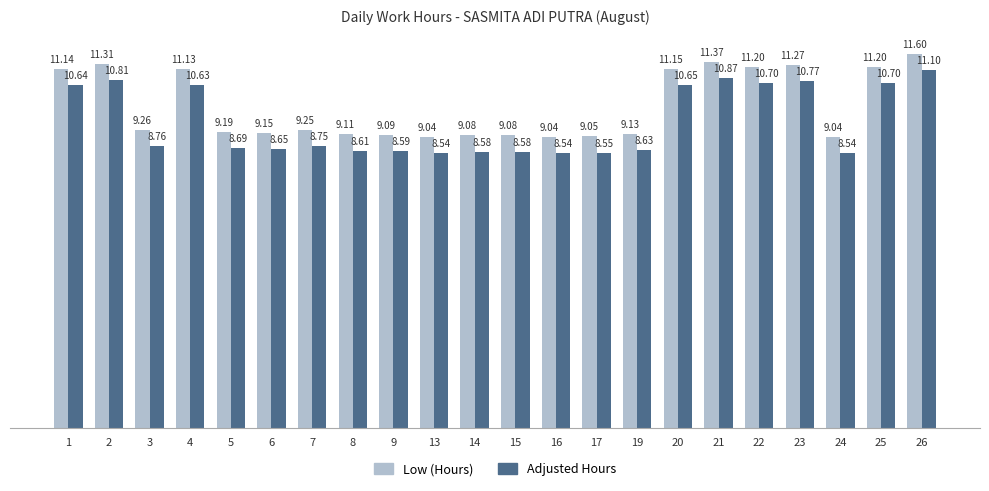

True or false: Low (Hours) has a value of 15.7 at 26.

False